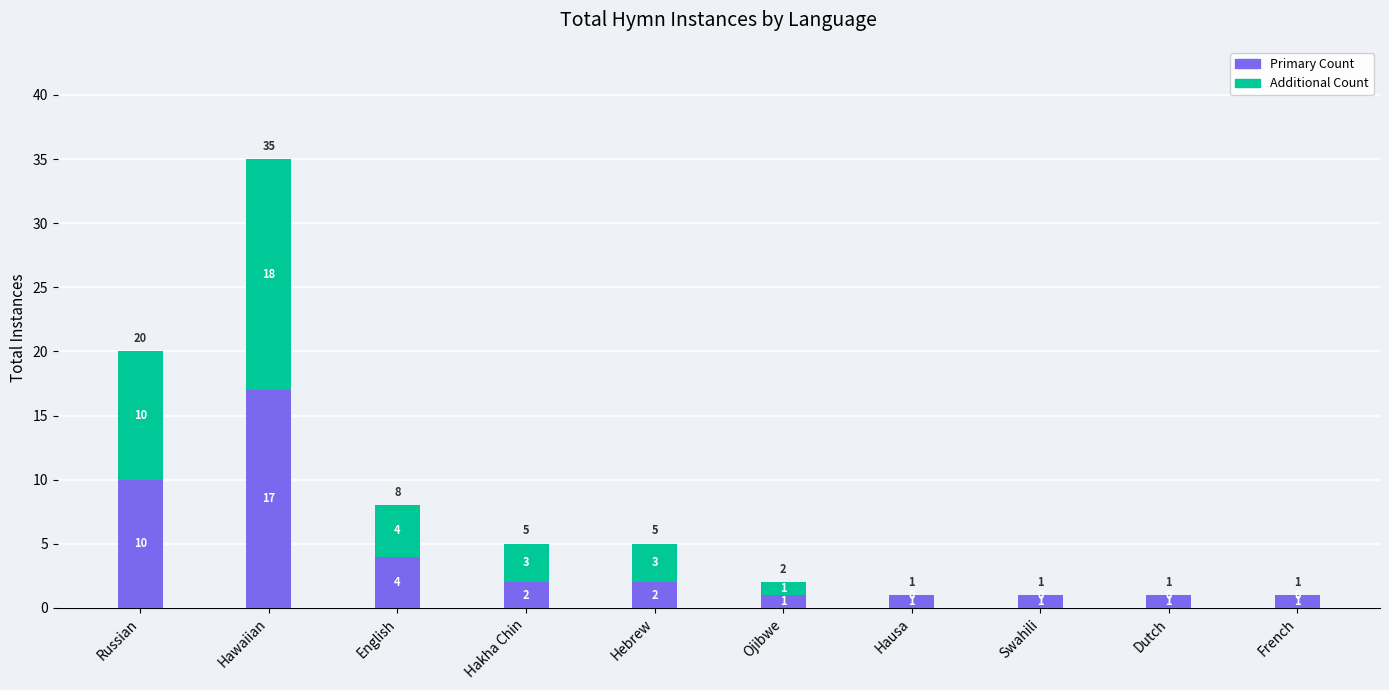

Is it true that Primary Count equals 28 at Hawaiian?

False